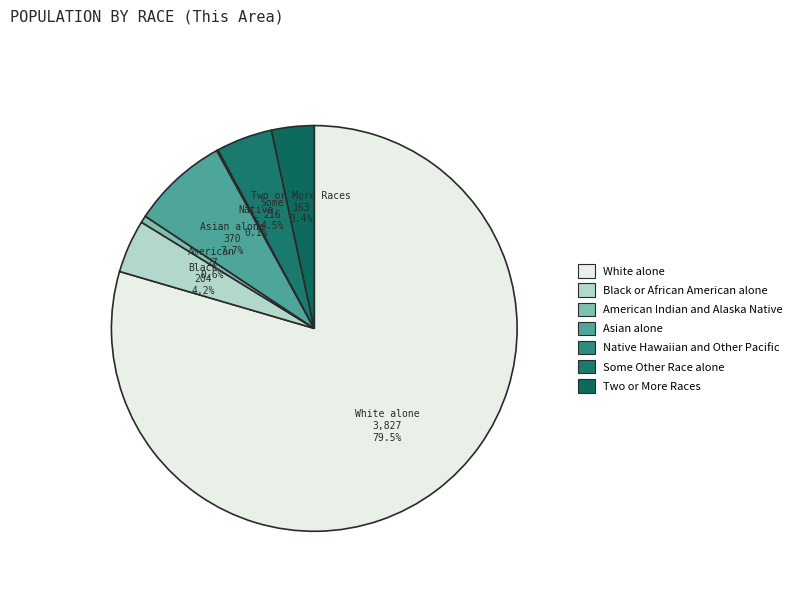

How many segments does this pie chart have?

7